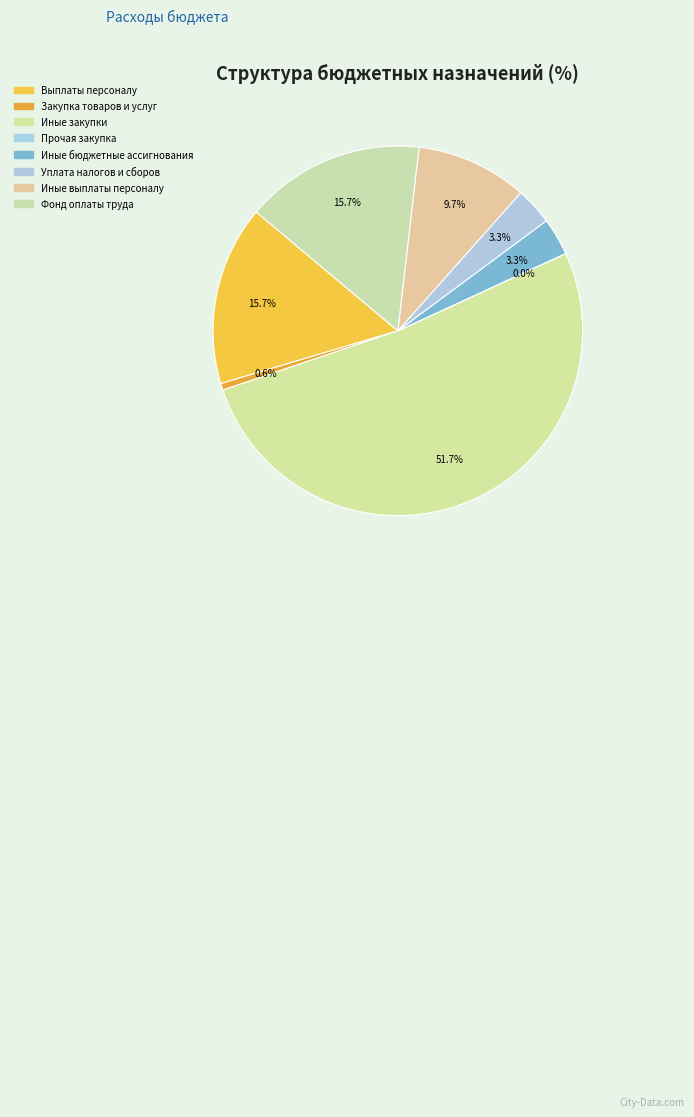

To the nearest percent, what is the difference between the largest and smallest slice percentages?

52%